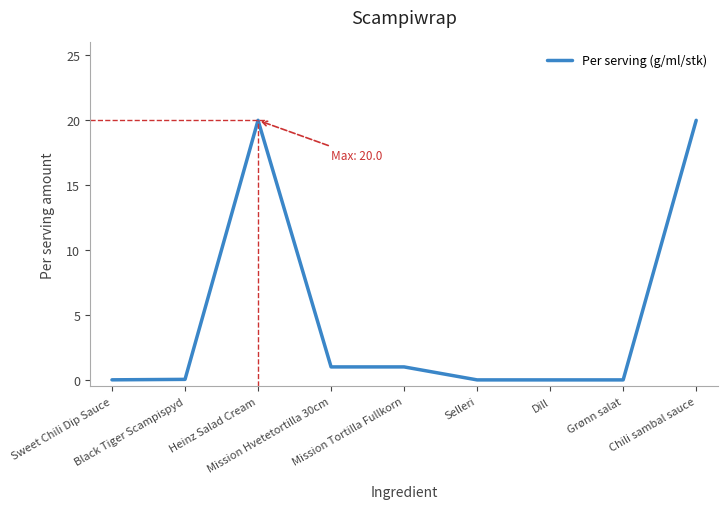

How many lines are shown in the chart?

1